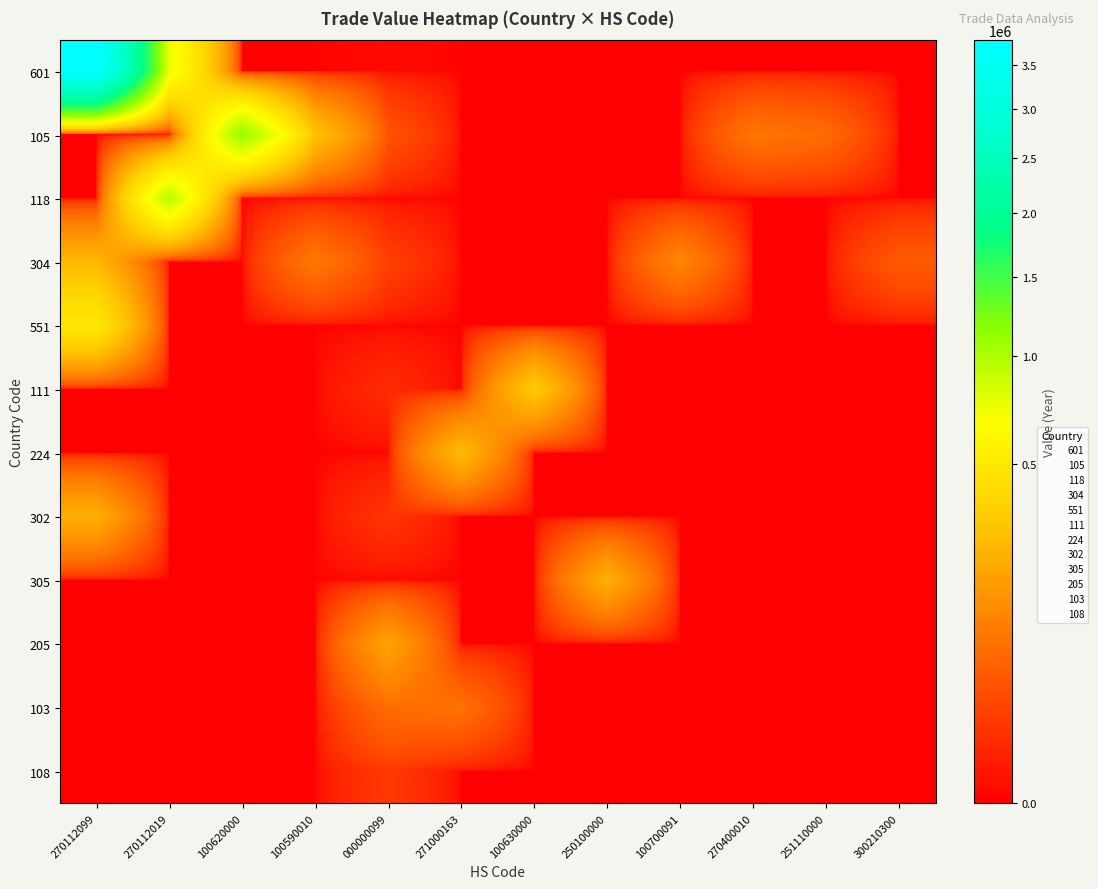

Which series has the largest range (max minus min)?

601